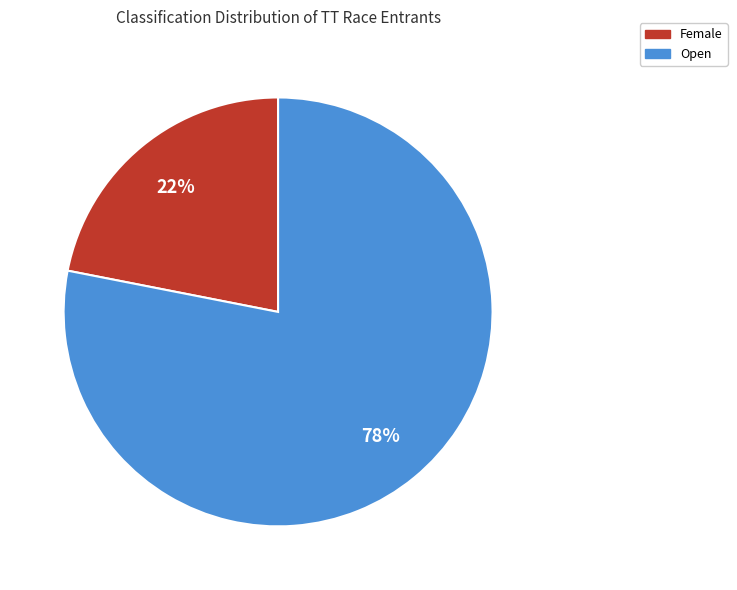

Which has a higher value, Female or Open?

Open